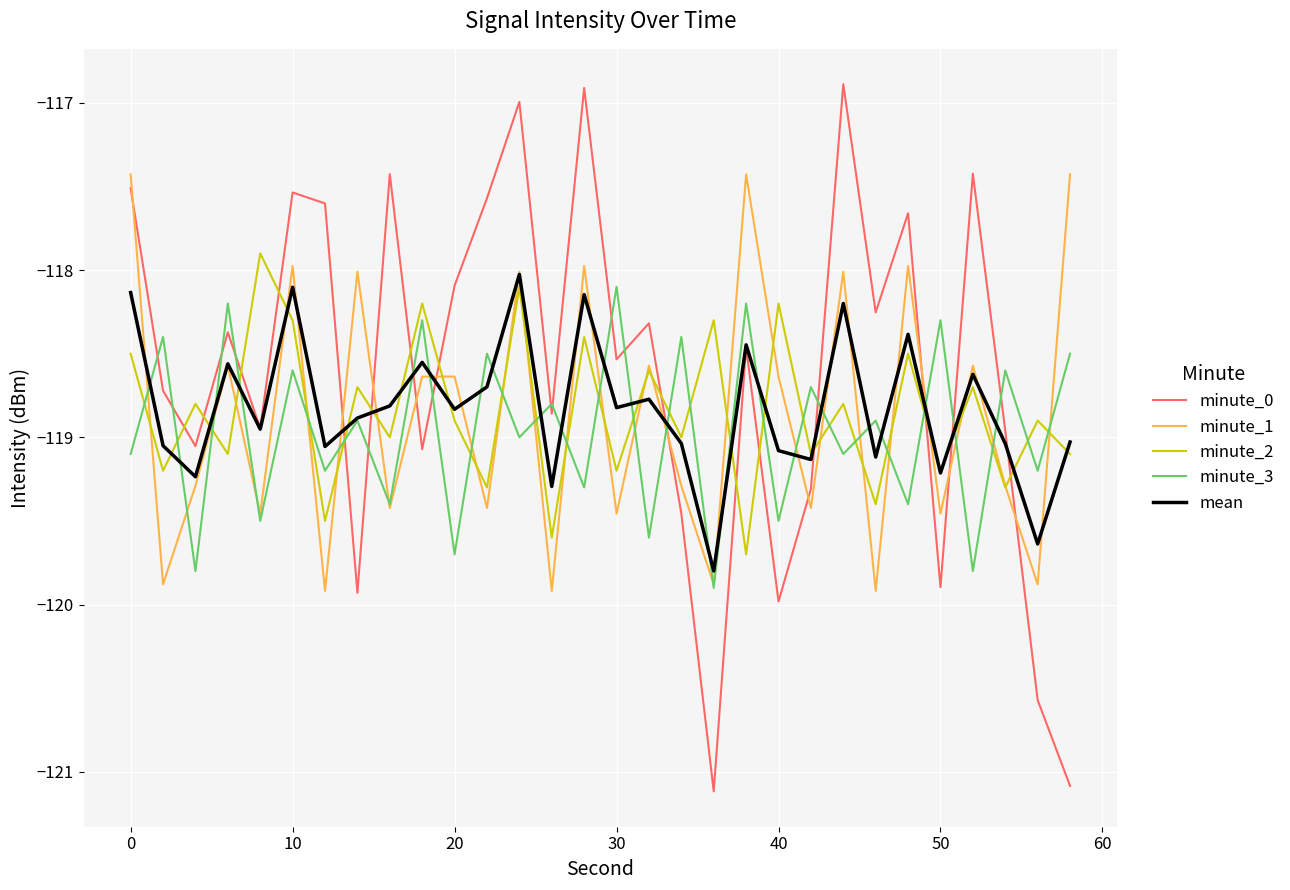

Which series has the largest range (max minus min)?

minute_0